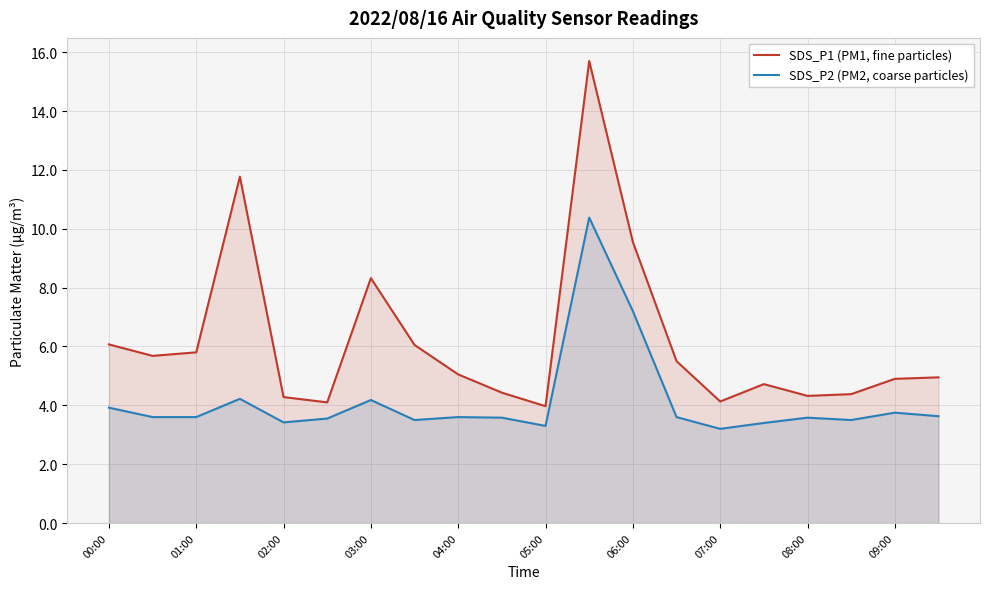

True or false: SDS_P2 (PM2, coarse particles) and SDS_P1 (PM1, fine particles) intersect in this chart.

False